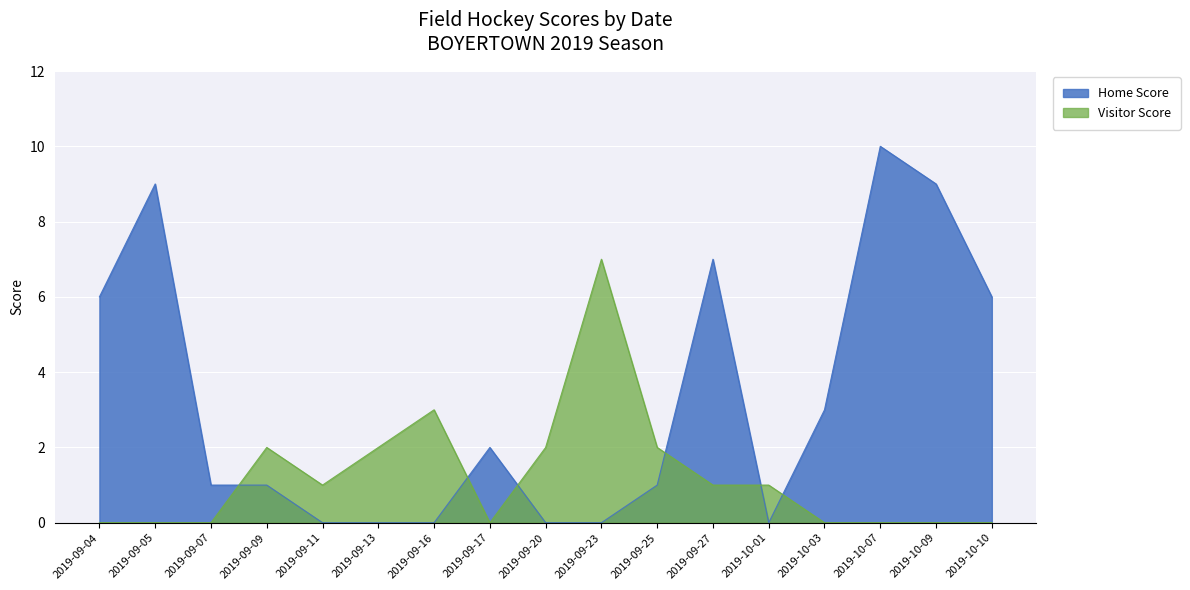

Does the chart display data point markers on the line(s)?

No